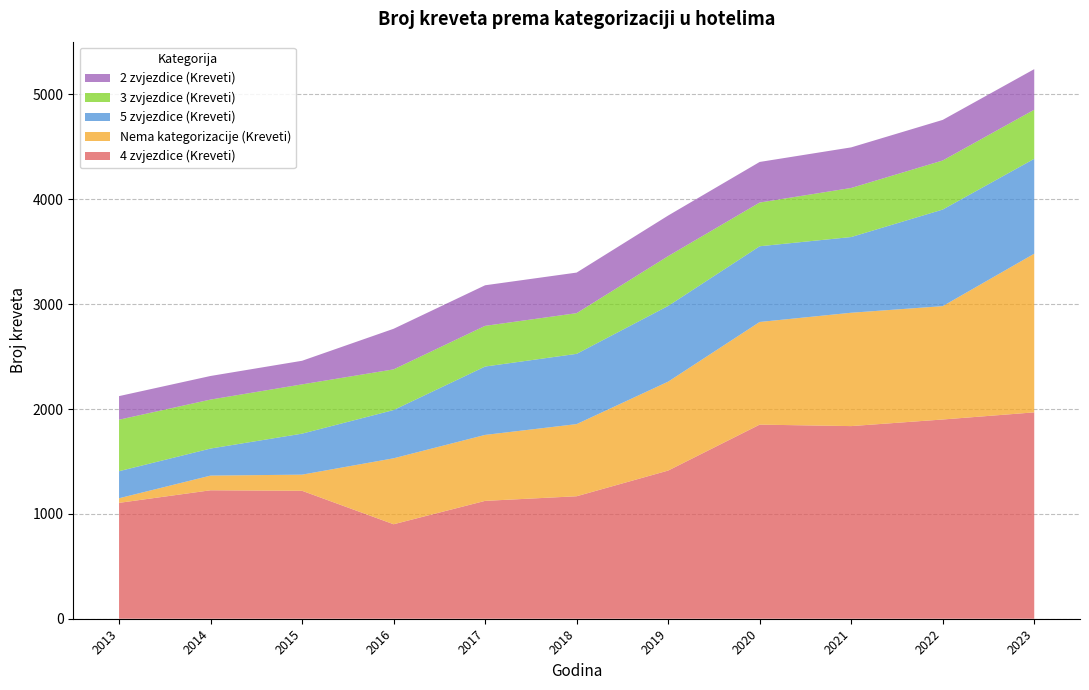

Reading left to right, transcribe all the data shown in this chart.

4 zvjezdice (Kreveti): 2013=1105	2014=1225	2015=1220	2016=901	2017=1124	2018=1168	2019=1413	2020=1851	2021=1837	2022=1900	2023=1968
Nema kategorizacije (Kreveti): 2013=44	2014=140	2015=154	2016=629	2017=629	2018=688	2019=848	2020=979	2021=1081	2022=1081	2023=1513
5 zvjezdice (Kreveti): 2013=258	2014=258	2015=391	2016=460	2017=652	2018=670	2019=722	2020=722	2021=722	2022=921	2023=905
3 zvjezdice (Kreveti): 2013=491	2014=467	2015=470	2016=388	2017=388	2018=388	2019=475	2020=417	2021=468	2022=468	2023=468
2 zvjezdice (Kreveti): 2013=225	2014=225	2015=225	2016=387	2017=387	2018=387	2019=387	2020=387	2021=387	2022=387	2023=387